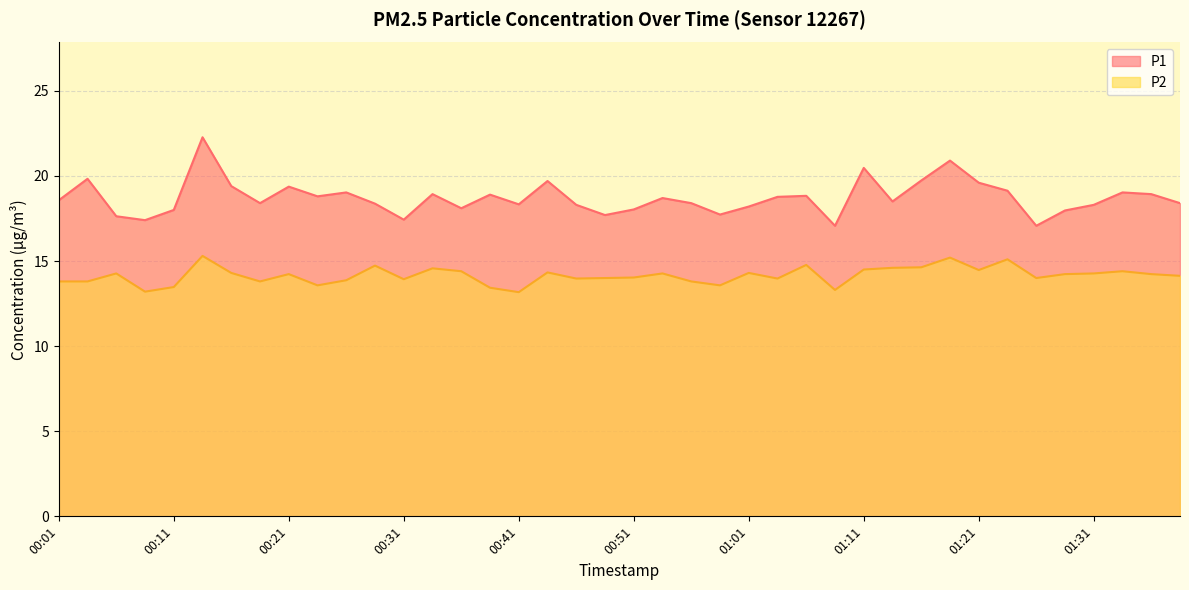

What is the difference between the maximum and minimum values in the P1 series?

5.2